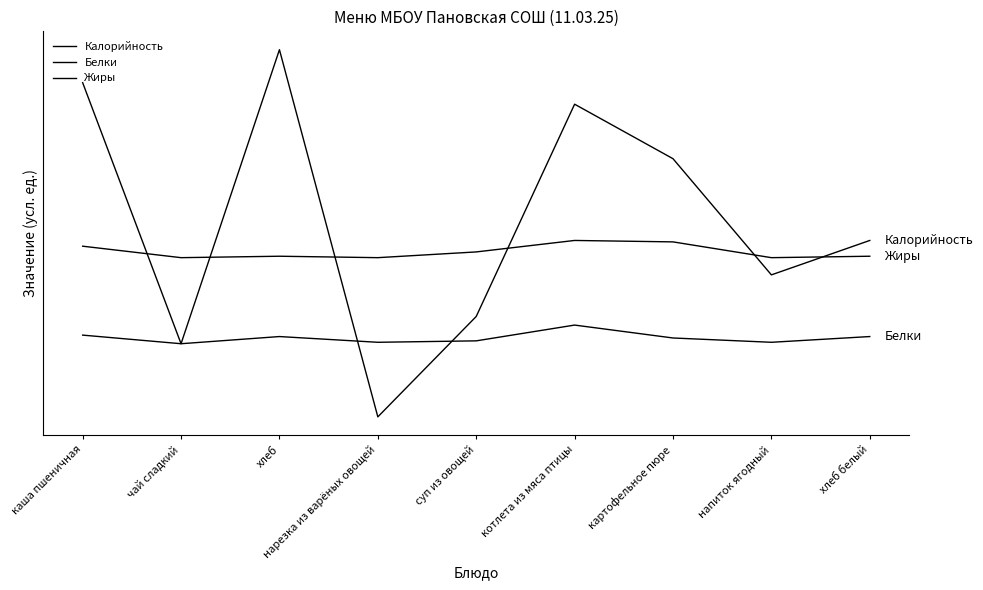

Rank the categories by Калорийность value from lowest to highest.

нарезка из варёных овощей, чай сладкий, суп из овощей, напиток ягодный, хлеб белый, картофельное пюре, котлета из мяса птицы, каша пшеничная, хлеб